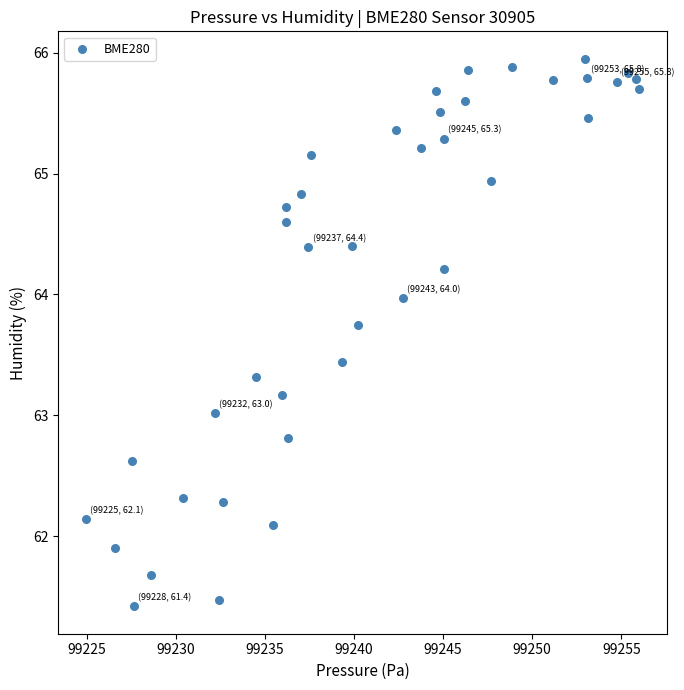

What is the range of Y values (max minus min)?

4.5